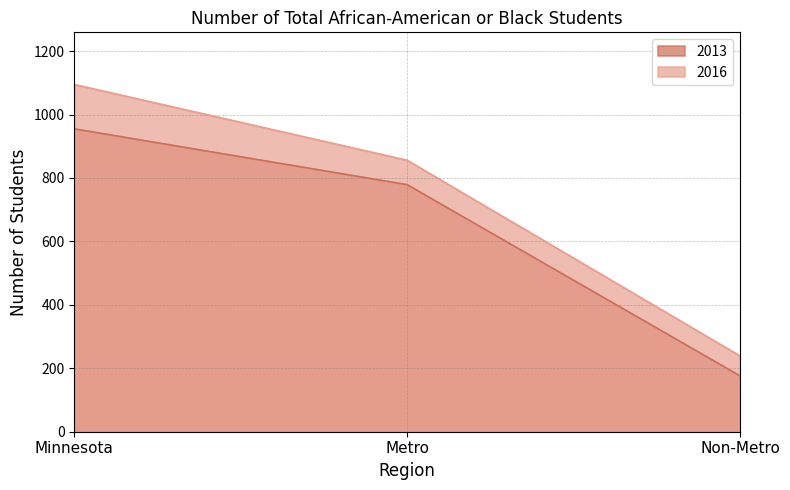

What are all the series names shown in the legend?

2013, 2016